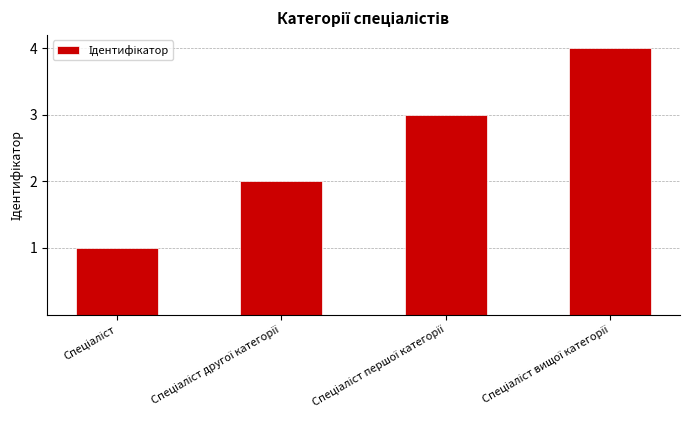

How many bars are there in total?

4